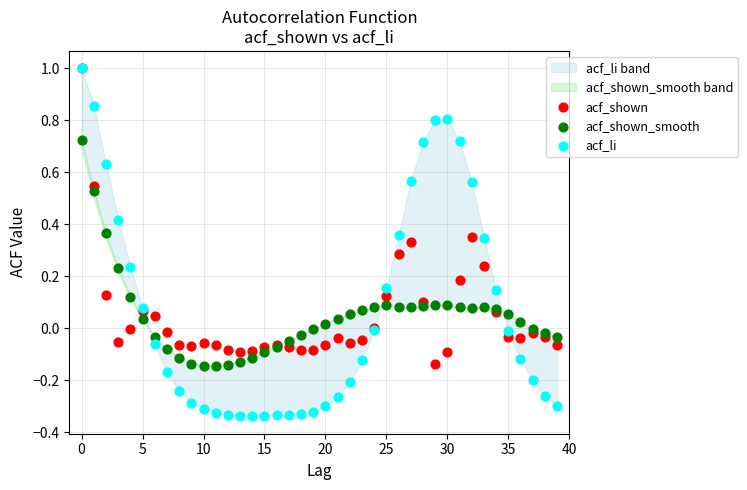

Which series contains the lowest Y value?

acf_li